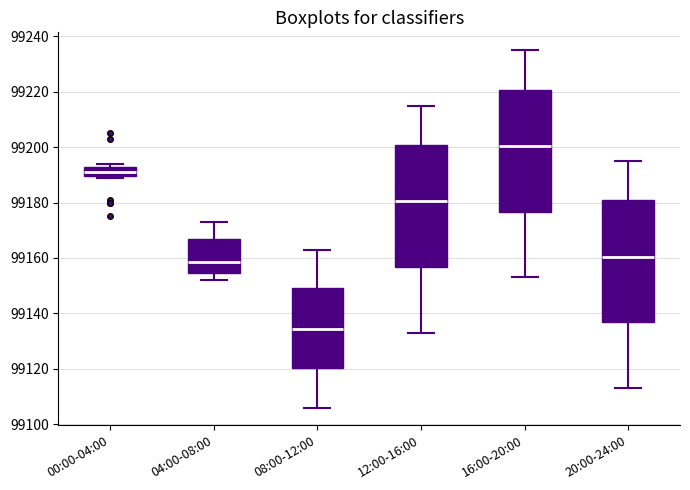

Reading left to right, read every box against the y-axis: the position of its median line, the range the box covers, and the ends of its whiskers. The values are not printed on the chart, so give them approximately, as read against the axis.

00:00-04:00: median 99192, box 99190 to 99194, whiskers 99190 (just below the box's lower edge) to 99194 (just above the box's upper edge)
04:00-08:00: median 99158, box 99154 to 99166, whiskers 99152 to 99174
08:00-12:00: median 99134, box 99120 to 99150, whiskers 99106 to 99164
12:00-16:00: median 99180, box 99156 to 99200, whiskers 99134 to 99216
16:00-20:00: median 99200, box 99176 to 99220, whiskers 99154 to 99236
20:00-24:00: median 99160, box 99136 to 99180, whiskers 99114 to 99196